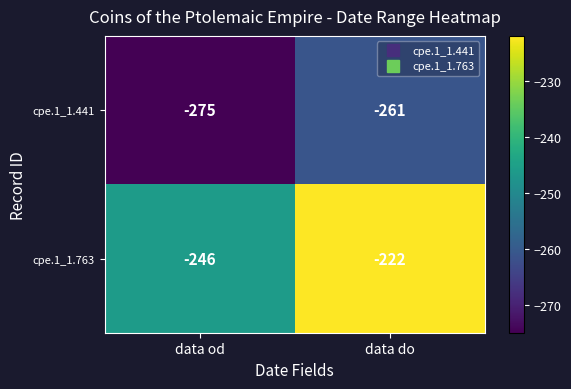

Which series has the largest range (max minus min)?

cpe.1_1.763